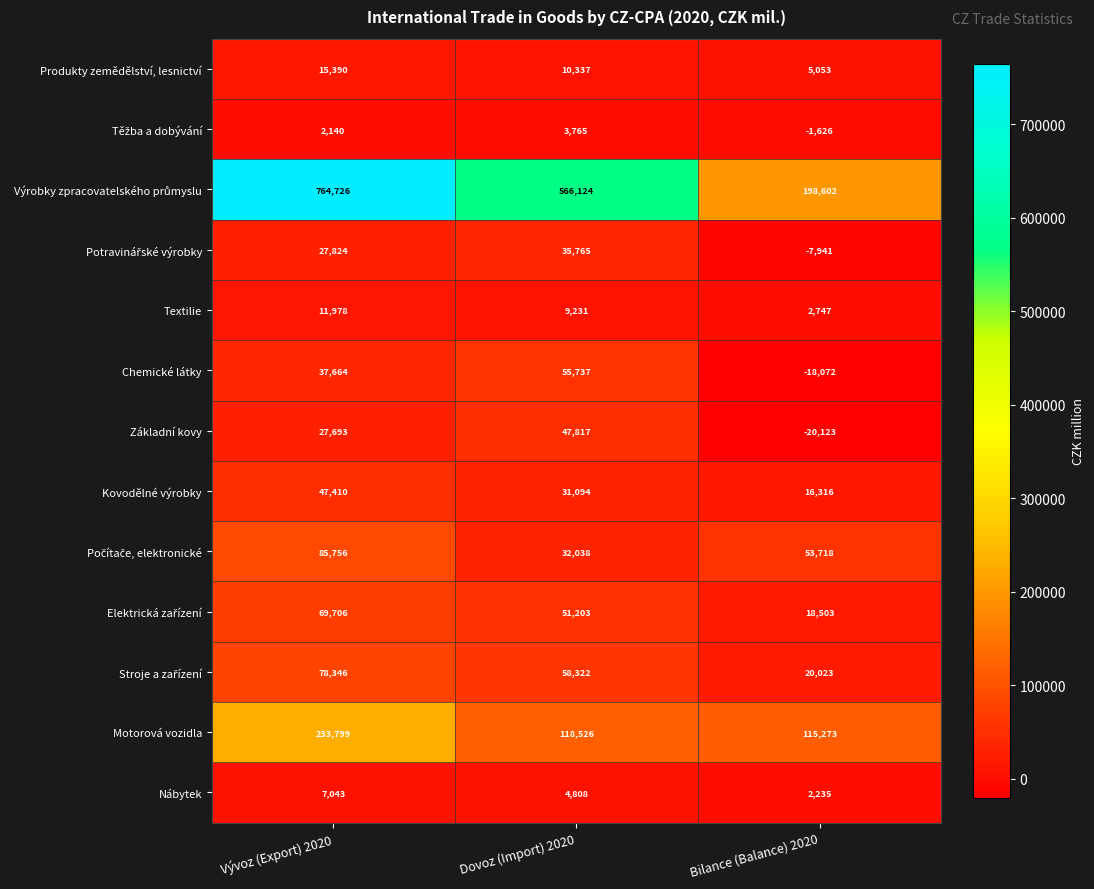

What is the sum of all Kovodělné výrobky values?

94820